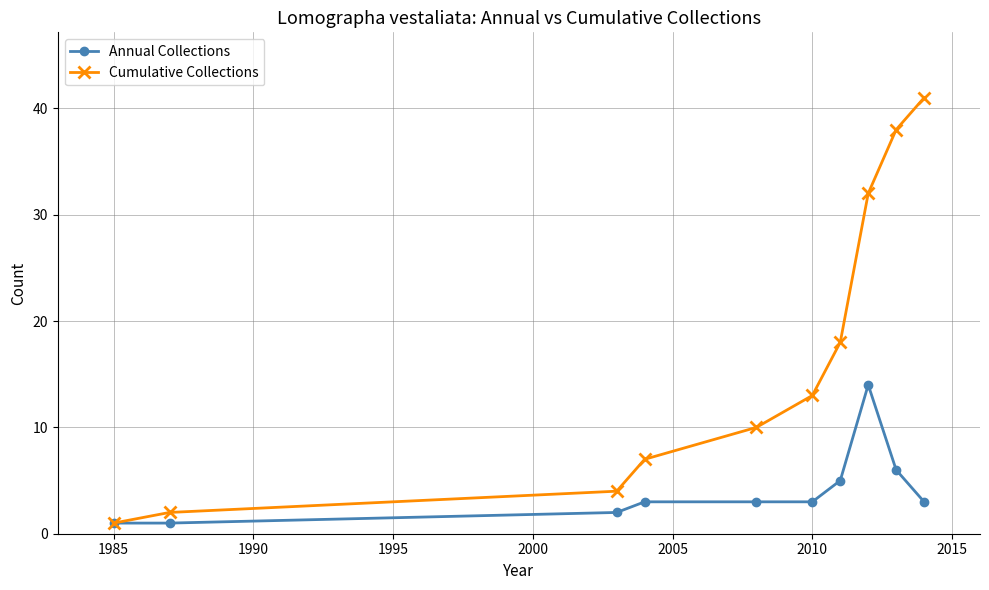

What is the greatest value displayed?

41